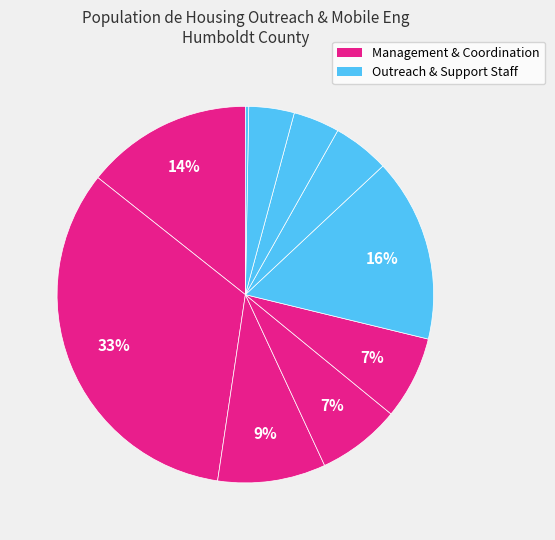

How many segments does this pie chart have?

10